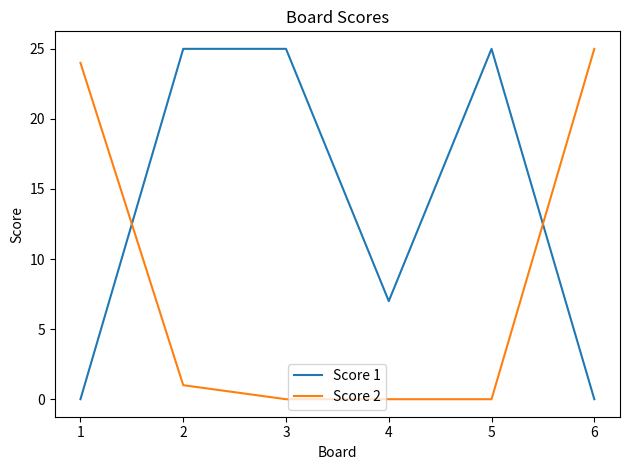

What value does the Score 1 series have at 1, to the nearest 5?

0